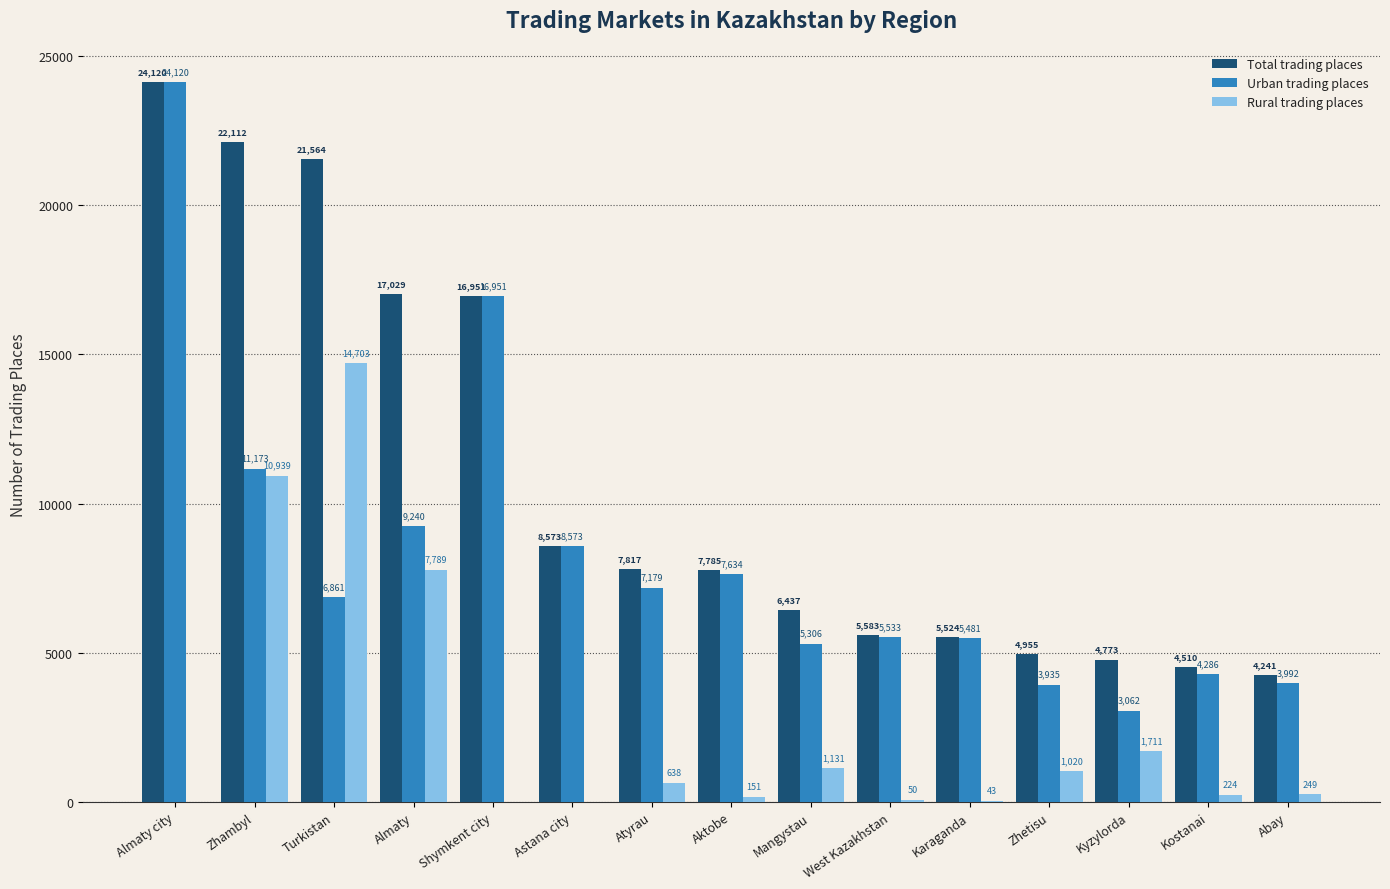

How many groups of bars are there?

15